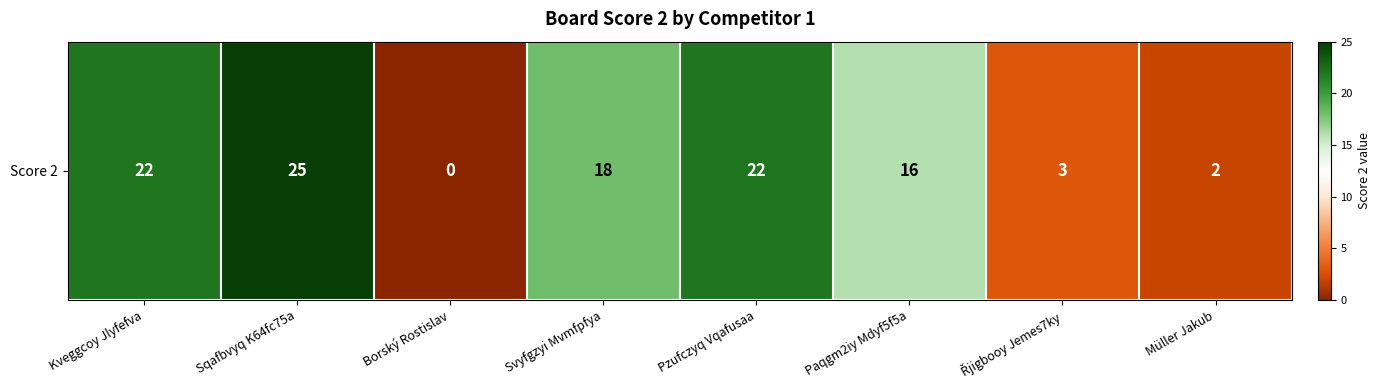

Reading right to left, what are all the values shown in this chart?

2	3	16	22	18	0	25	22